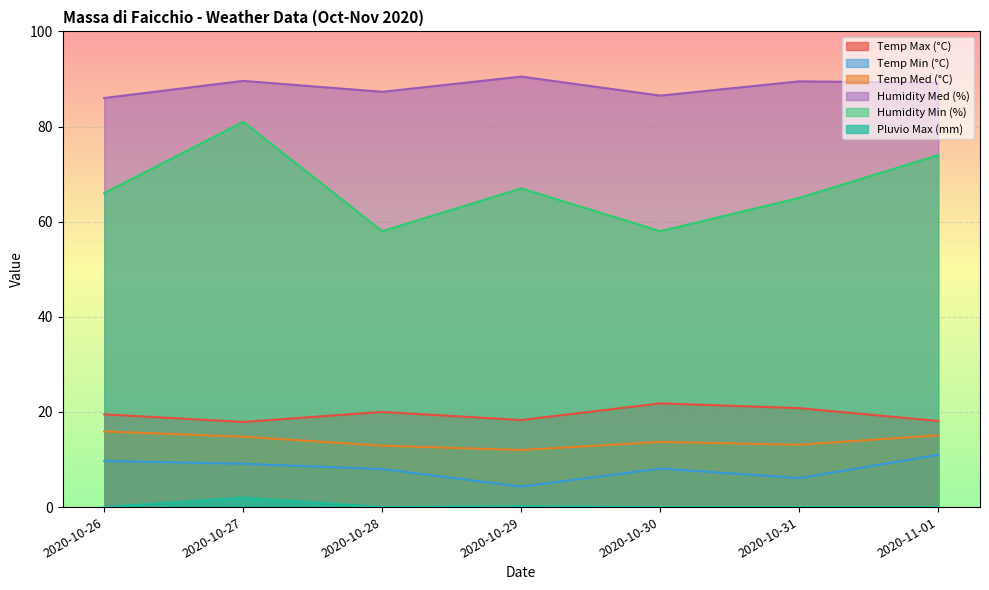

True or false: Temp Med (°C) has a value of 25.1 at 2020-10-27.

False